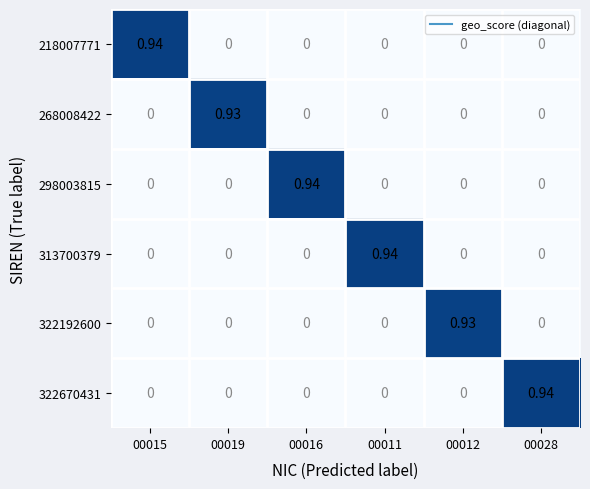

Is the value of 313700379 at 00011 greater than the value of 268008422 at 00016?

Yes